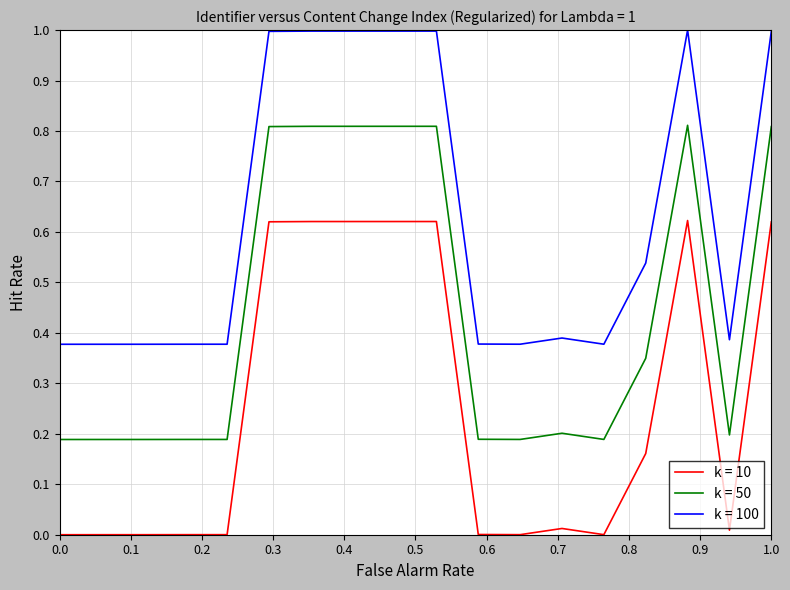

Rank the series by their maximum value, from highest to lowest.

k = 100, k = 50, k = 10